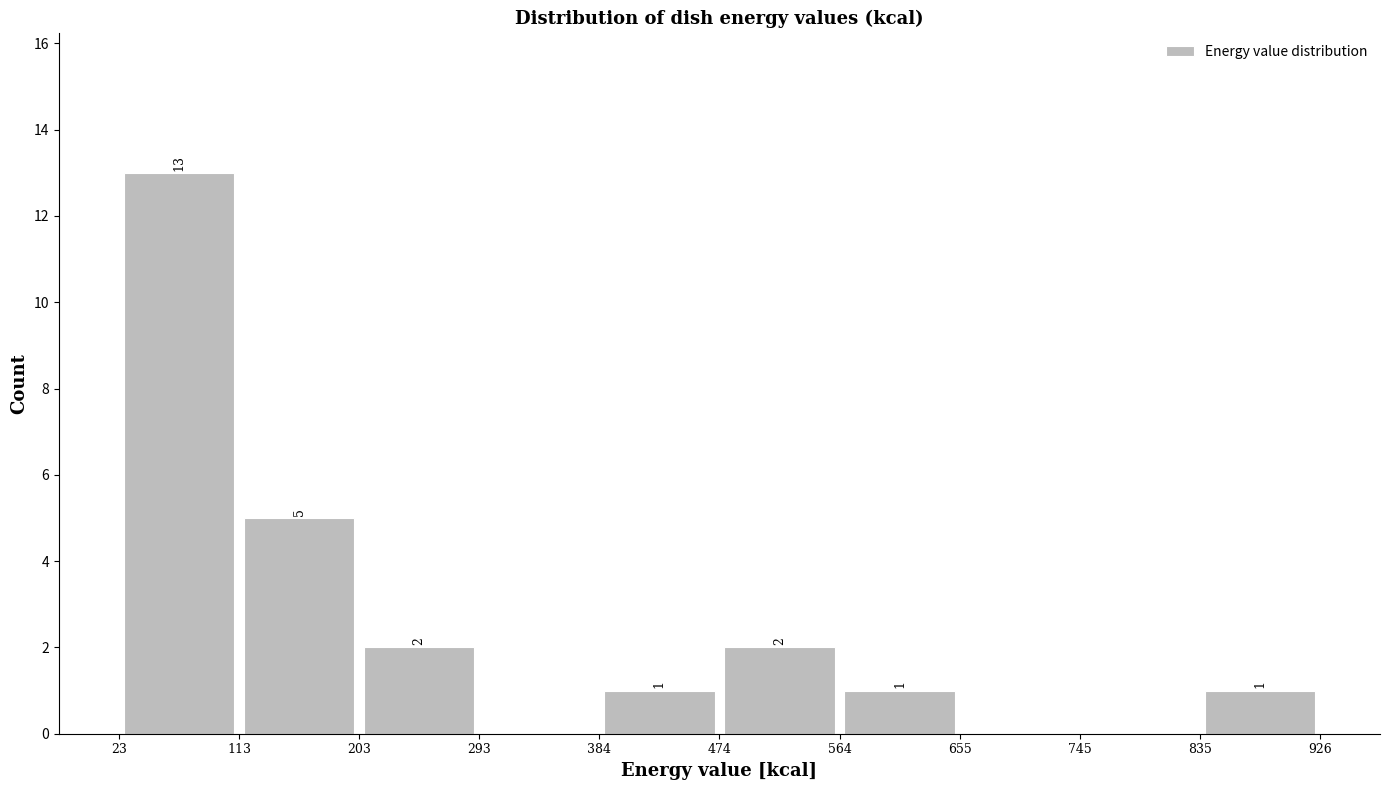

Over which range of the x-axis is the bar tallest?

23 to 113